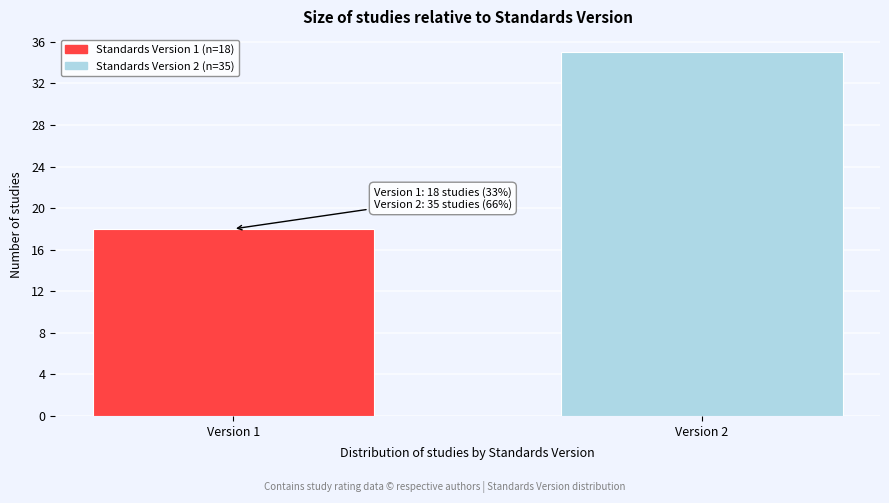

Reading left to right, what are all the values shown in this chart?

18	35